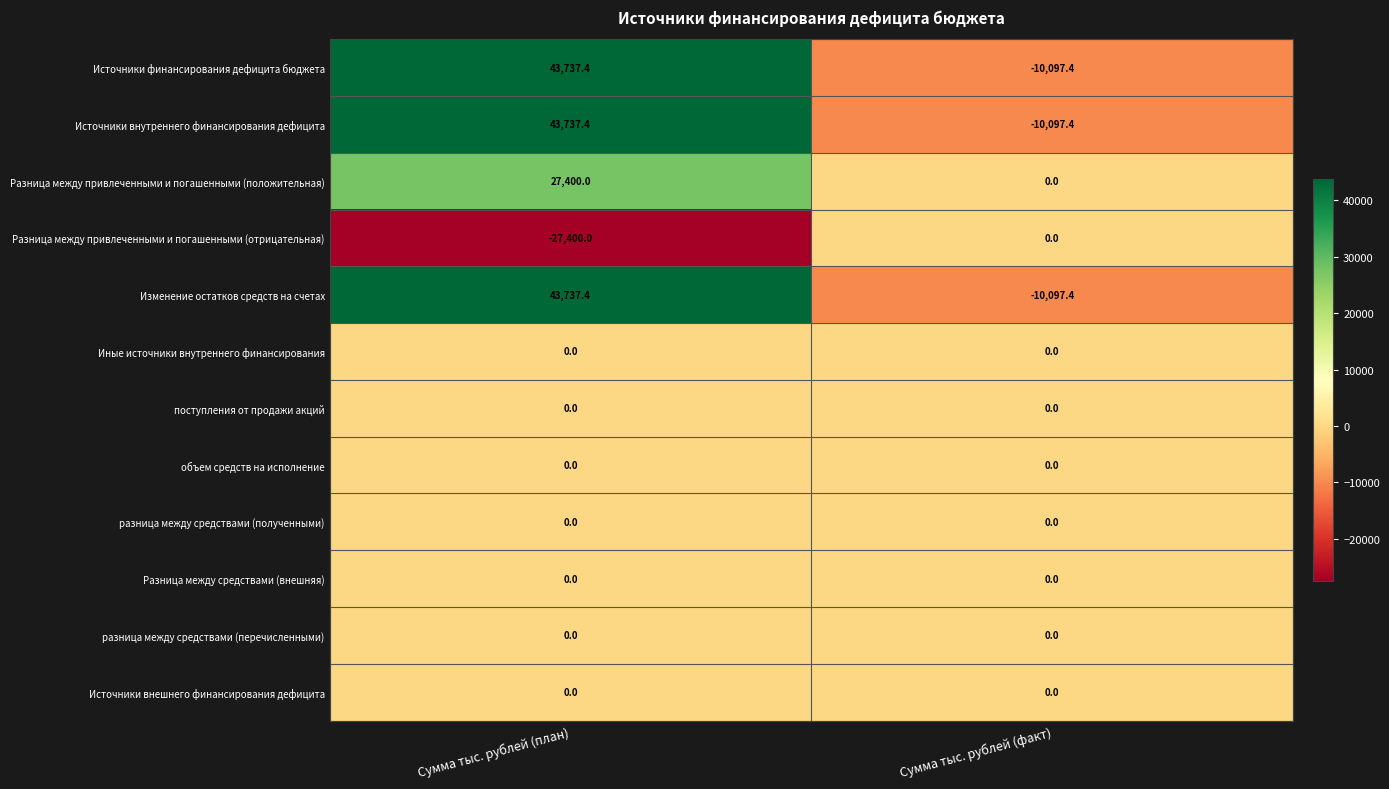

True or false: Изменение остатков средств на счетах has a value of -2848.9 at Сумма тыс. рублей (факт).

False